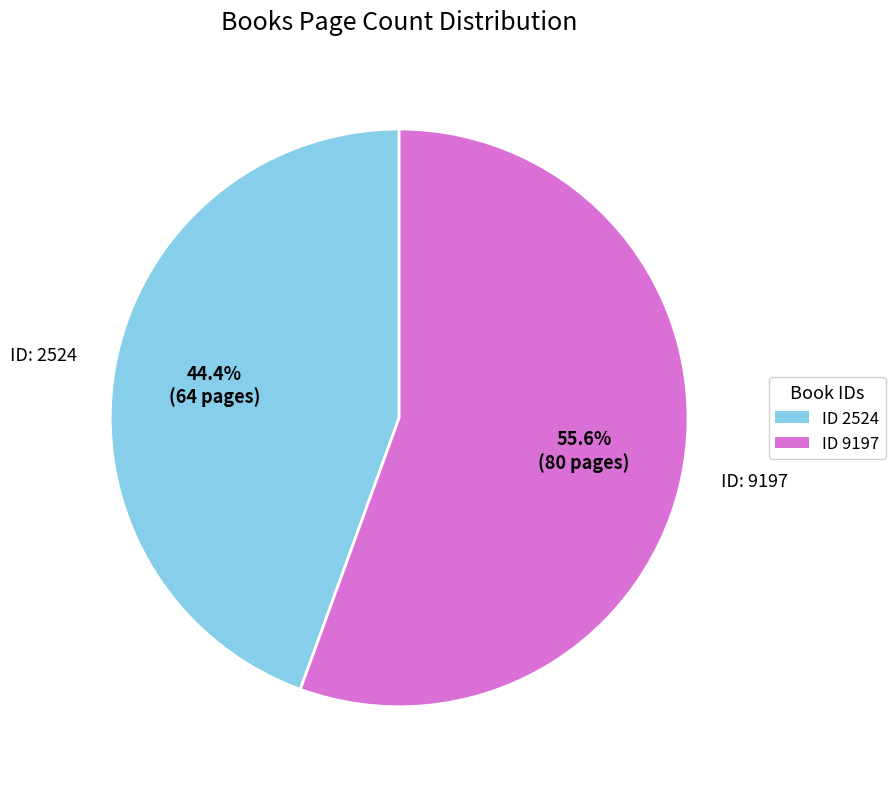

Is ID 9197 the majority of the pie?

Yes